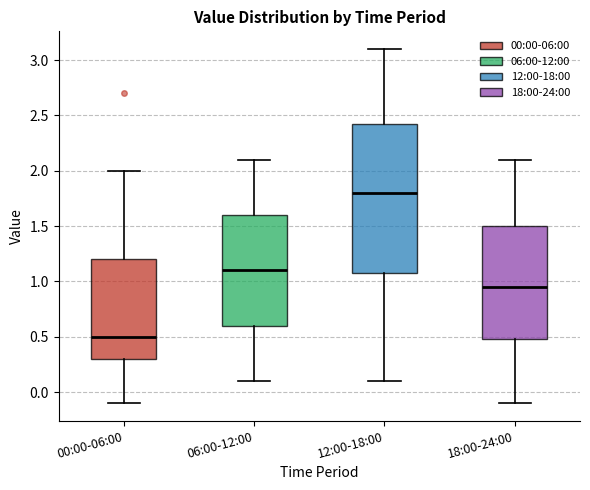

Which box has the highest median line?

12:00-18:00